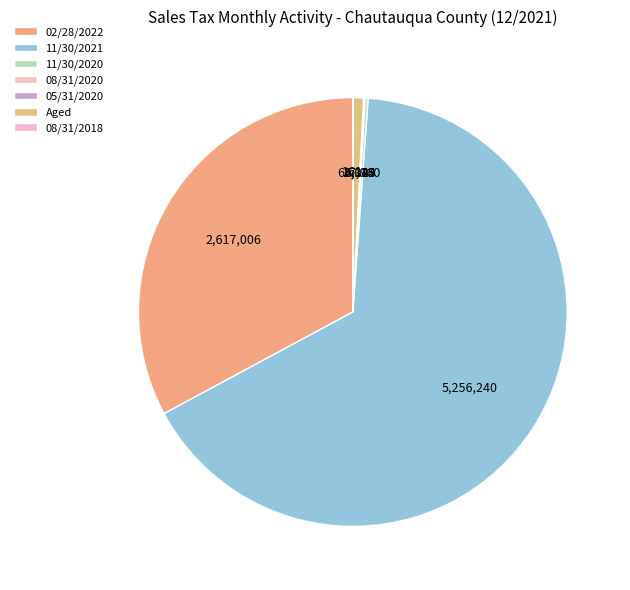

What is the largest slice in the pie chart?

11/30/2021